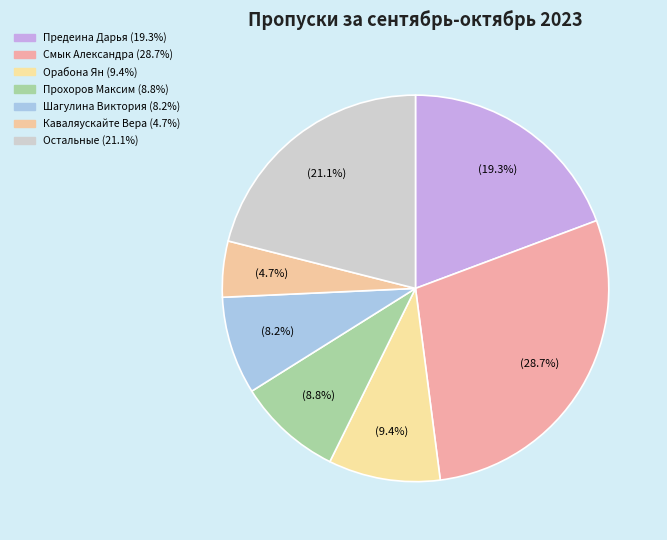

Which slice is the largest?

Смык Александра